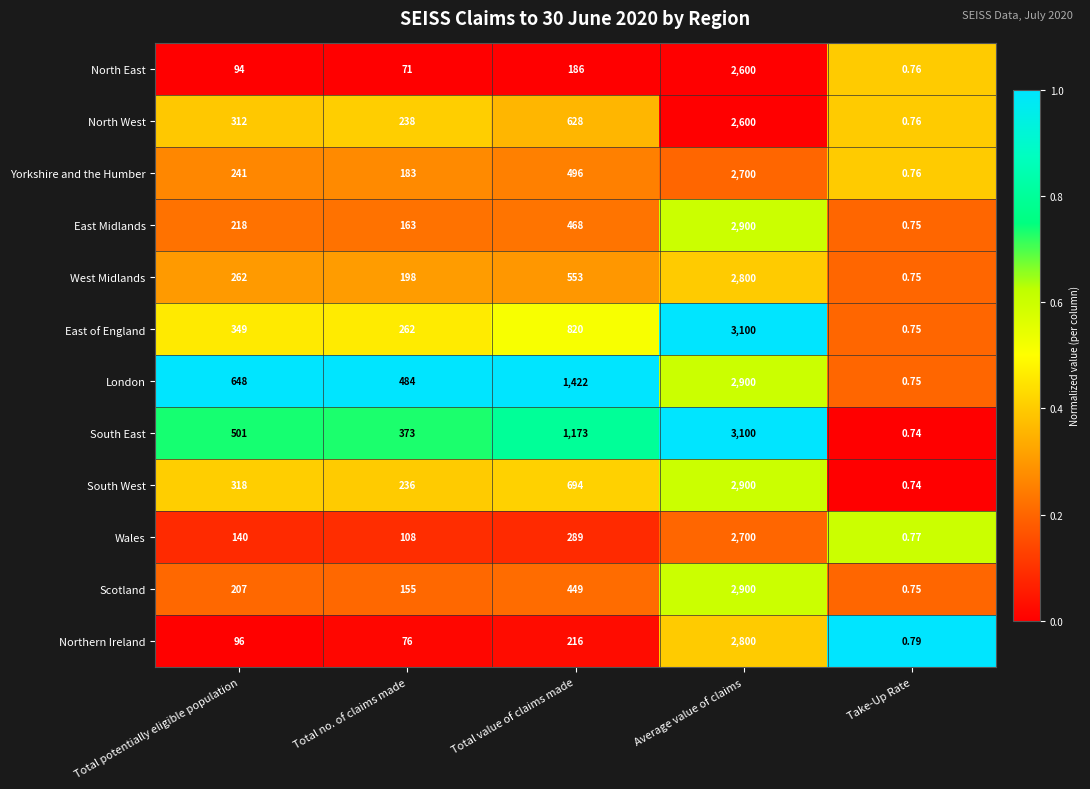

At which category is the sum across all series the highest?

Average value of claims